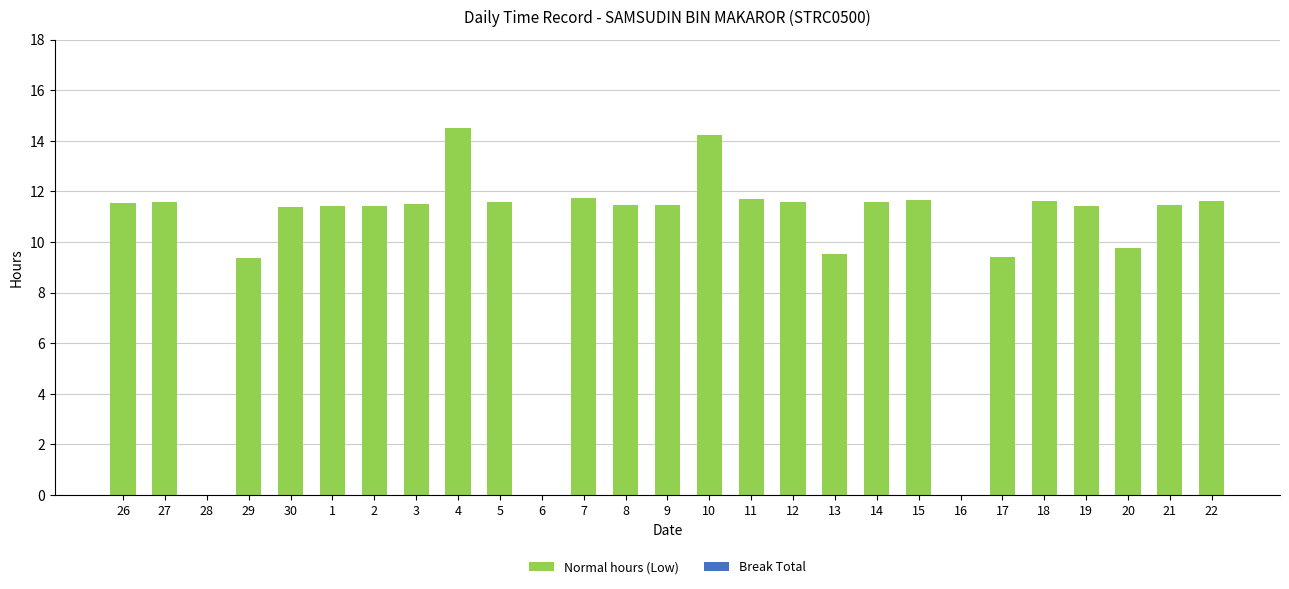

What is the maximum value shown in the chart?

14.5